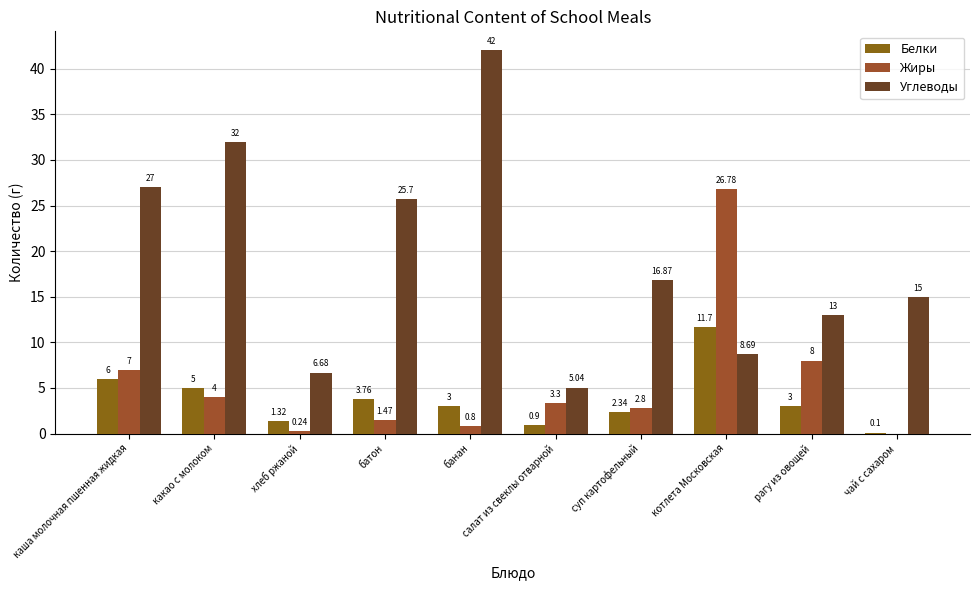

How many categories are shown in the chart?

10